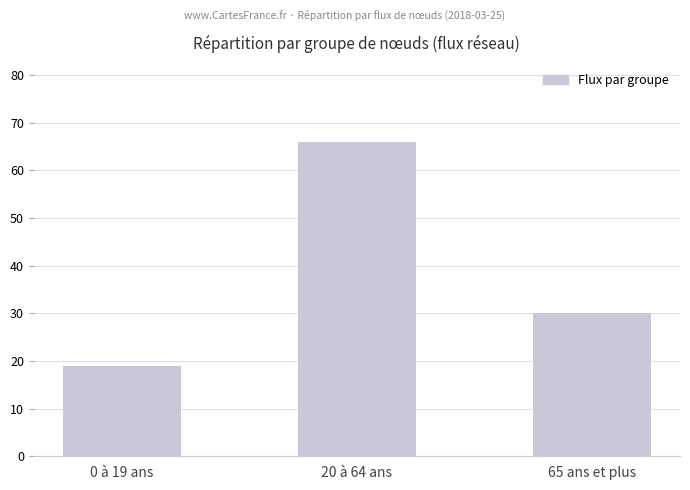

What is the maximum value shown in the chart?

66